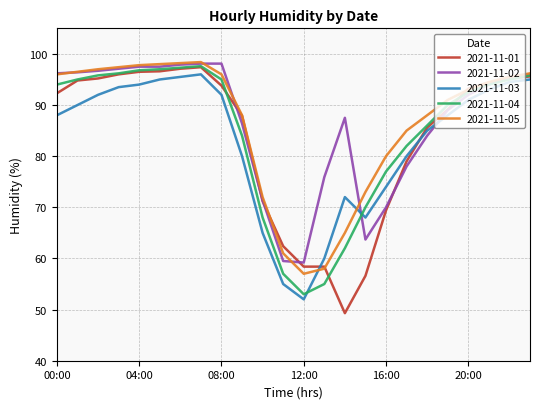

Which series has the widest spread of values?

2021-11-01